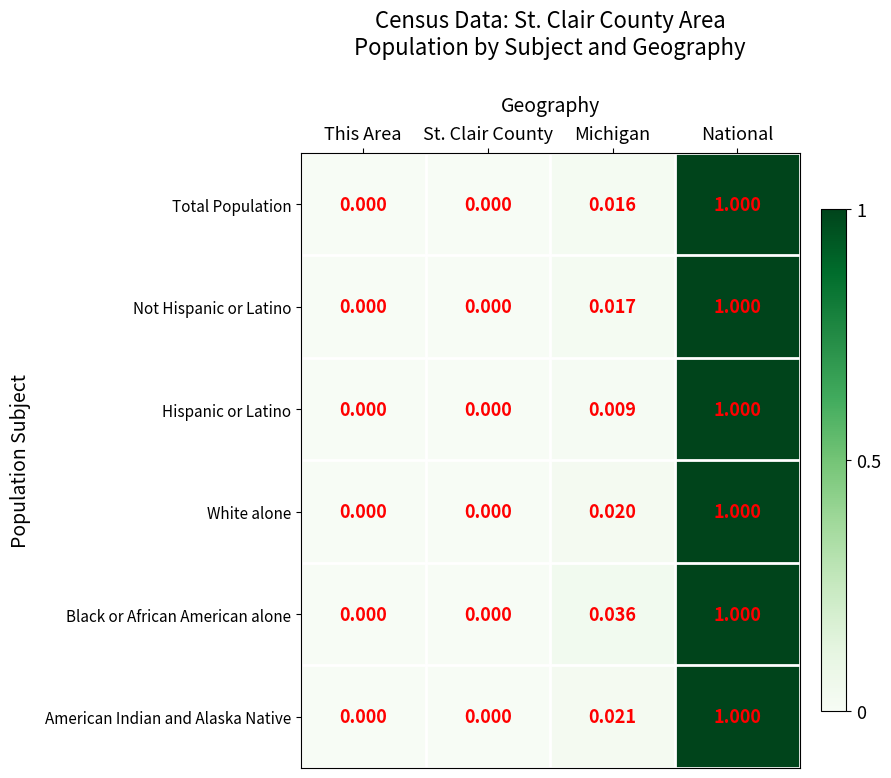

At which category does the chart reach its peak across all series?

National